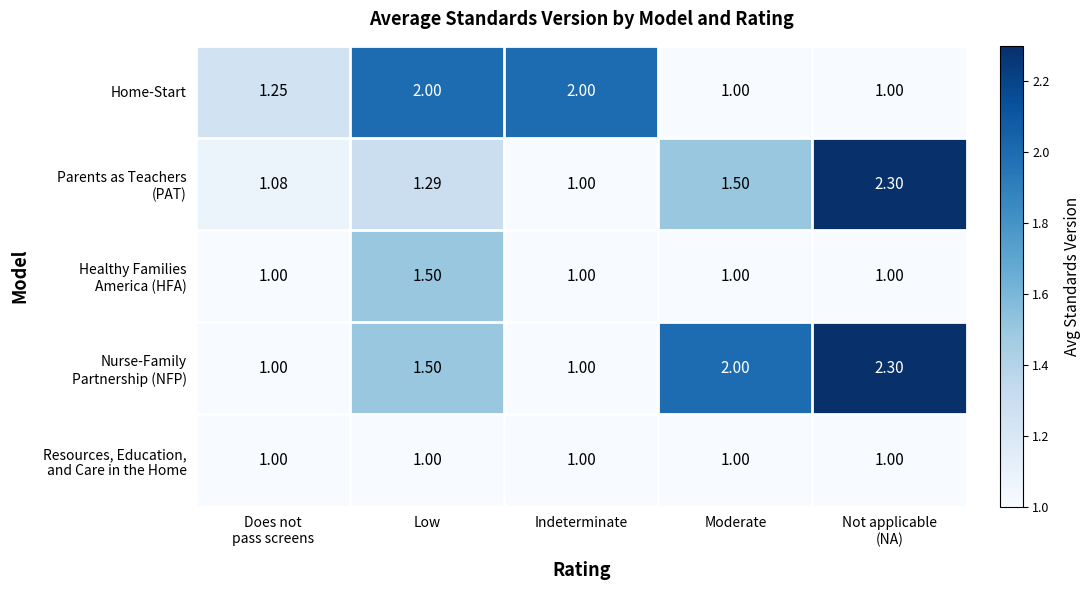

Between Low and Moderate, which series saw the biggest shift?

Home-Start